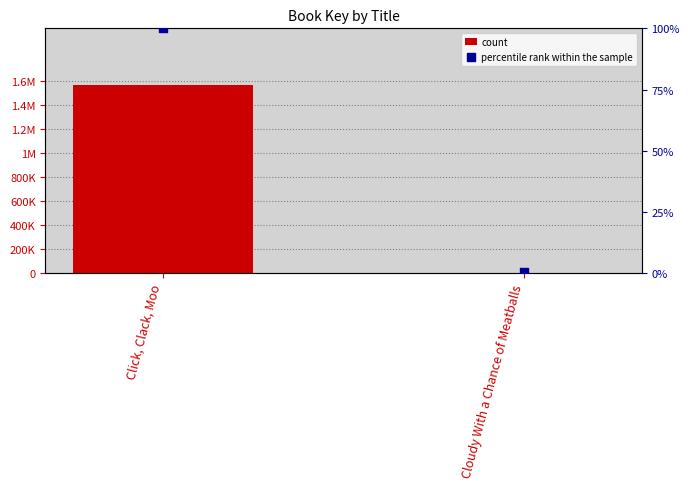

At how many categories does at least one series exceed 480797?

1